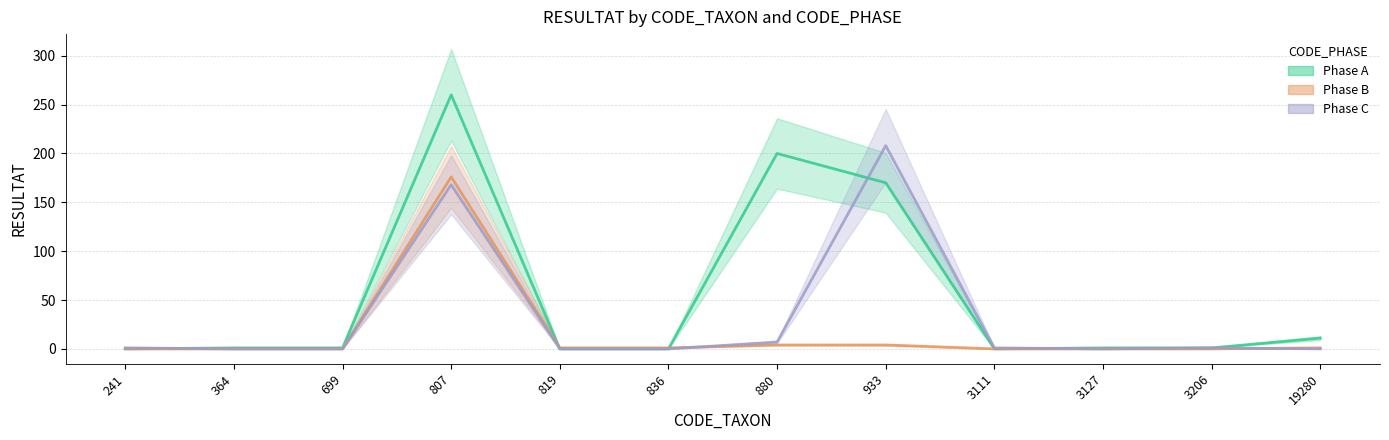

Which category has the highest value across all series?

807